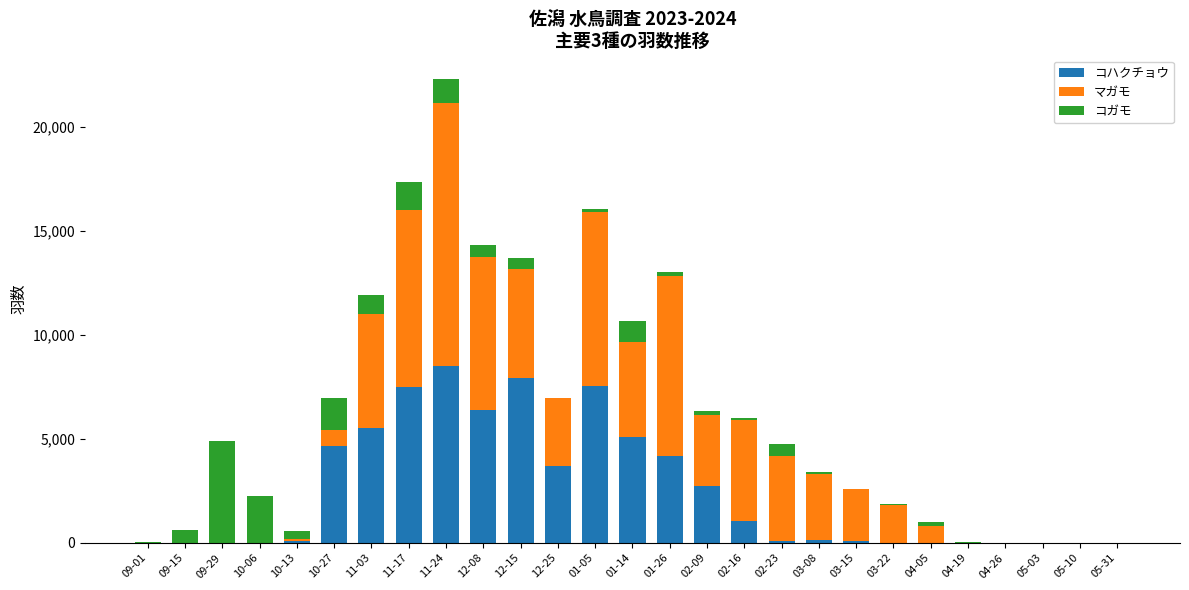

The value of コハクチョウ at 10-06 is 3796. True or false?

False